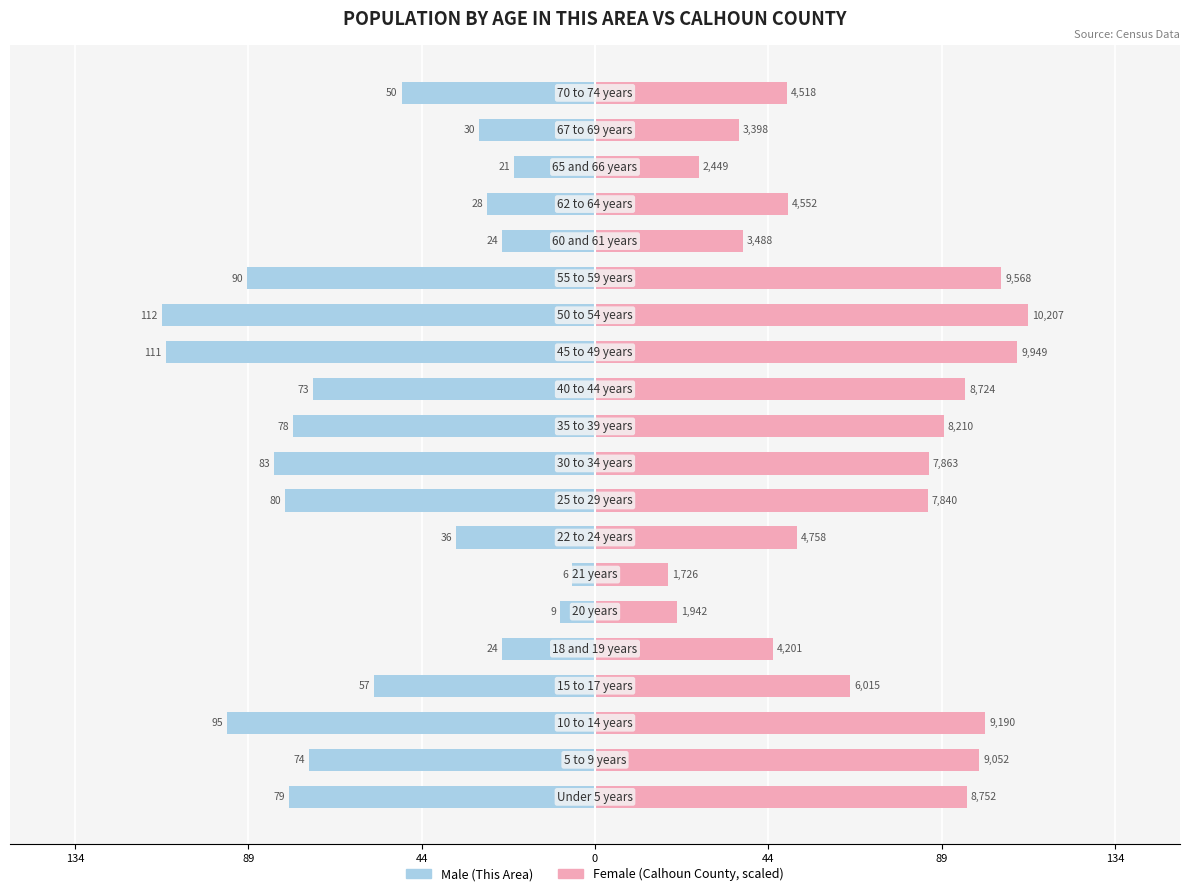

What are all the series names shown in the legend?

Male, Female